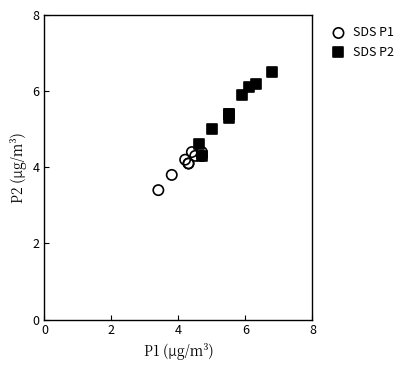

Which series reaches the maximum Y coordinate?

SDS P2